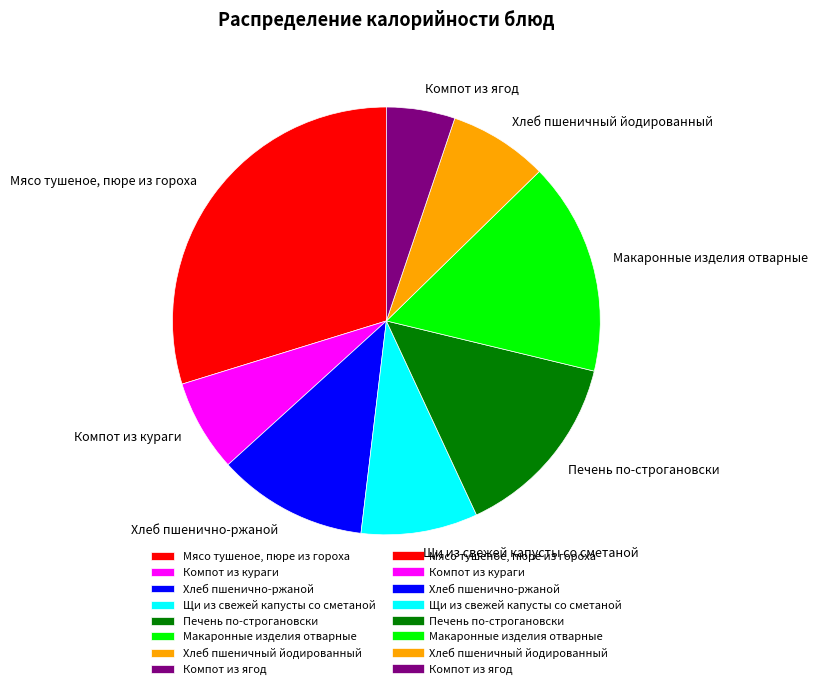

Is it true that Хлеб пшеничный йодированный is 1% of the pie?

False